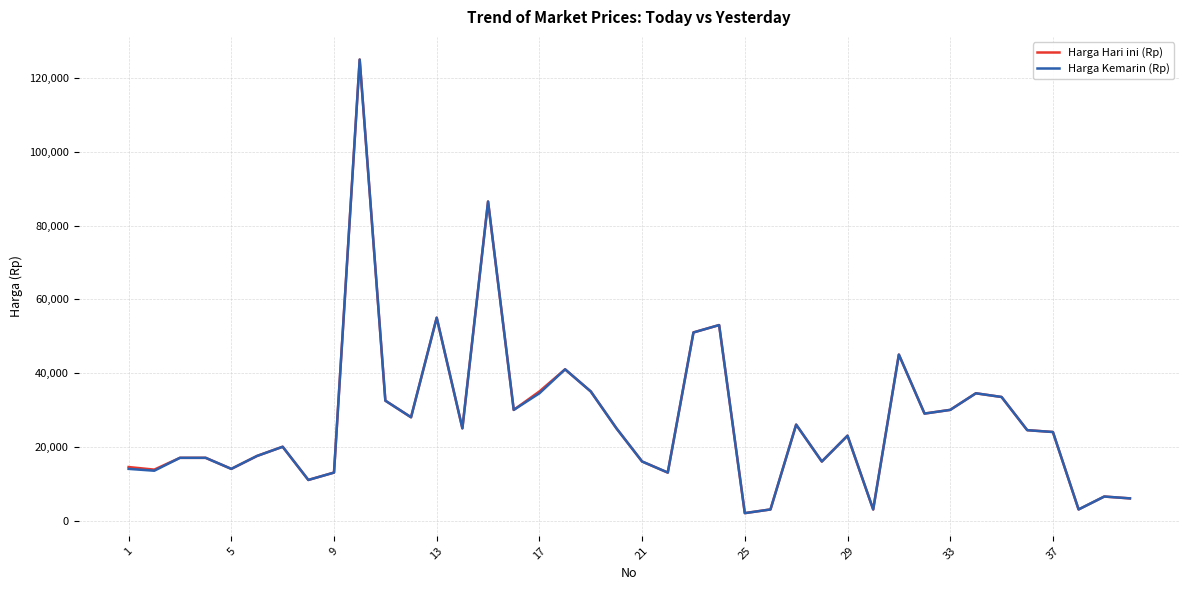

What is the maximum value shown in the chart?

125000